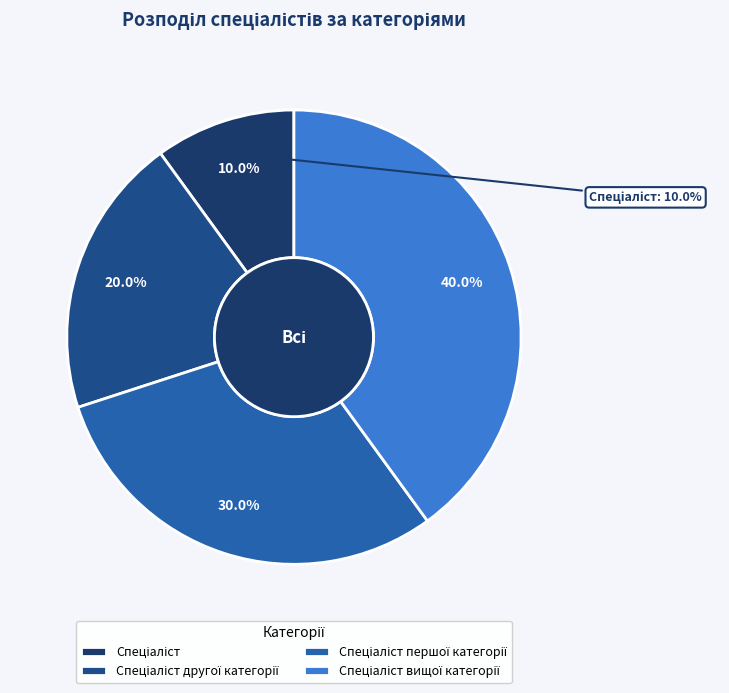

The Спеціаліст другої категорії slice represents 14% of the pie. True or false?

False